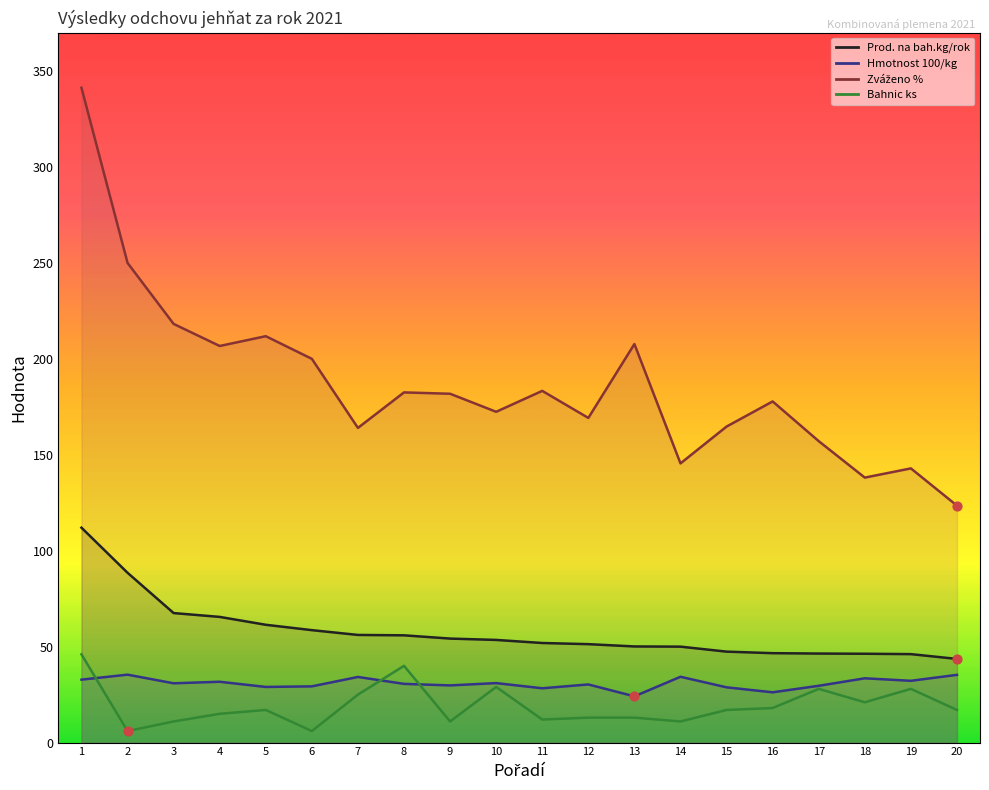

Is the value of Zváženo % at 7 greater than the value of Bahnic ks at 8?

Yes